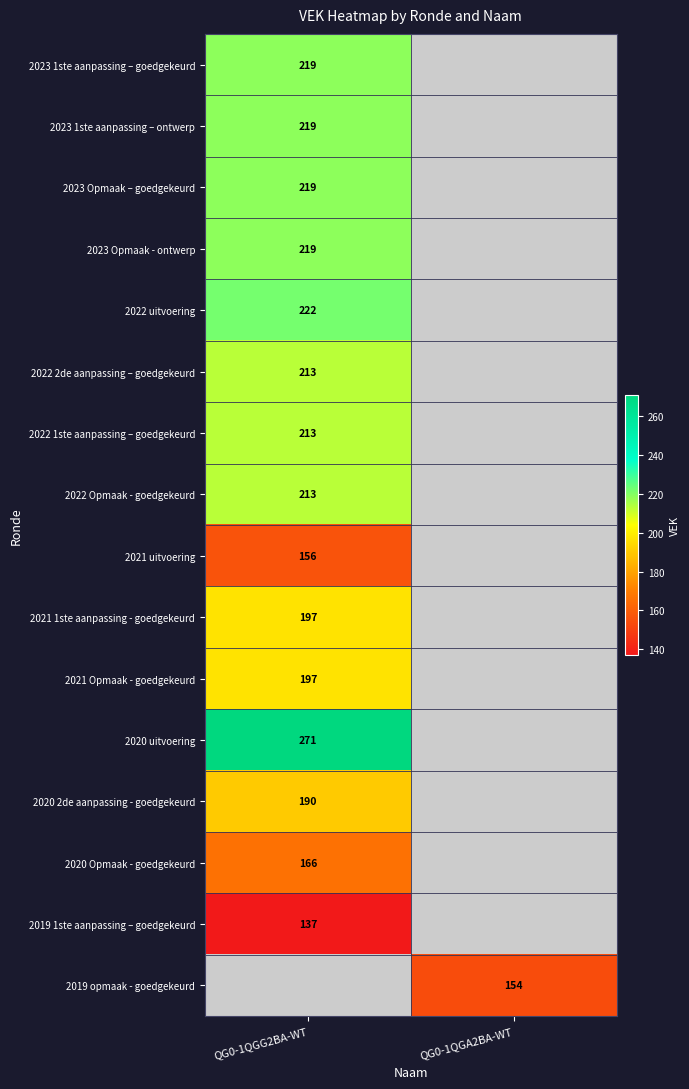

Is it true that 2023 1ste aanpassing – ontwerp equals 308 at QG0-1QGG2BA-WT?

False